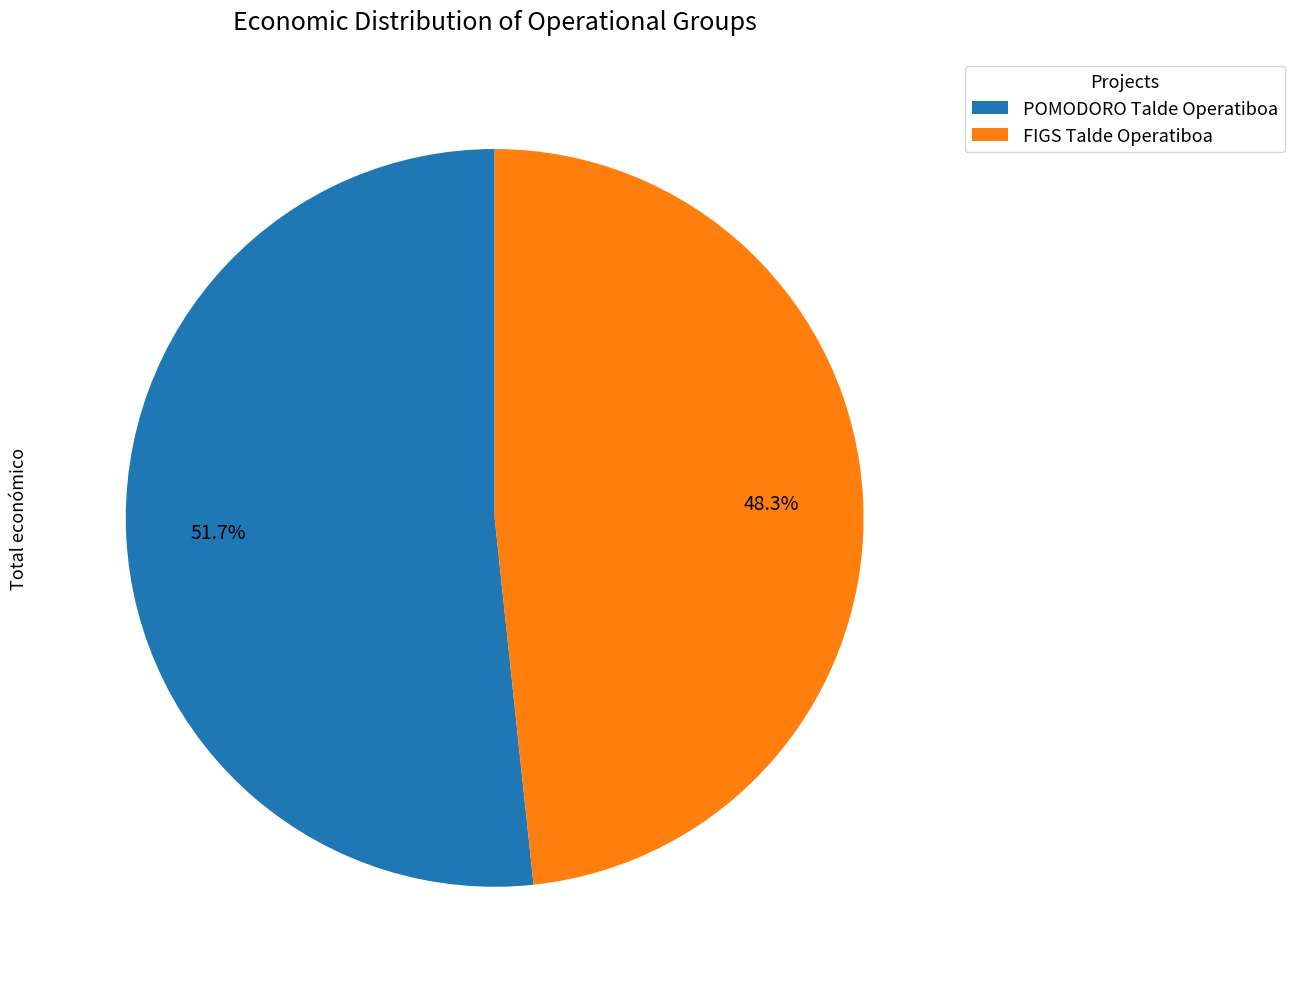

How much of the chart is everything except POMODORO Talde Operatiboa?

48.3%